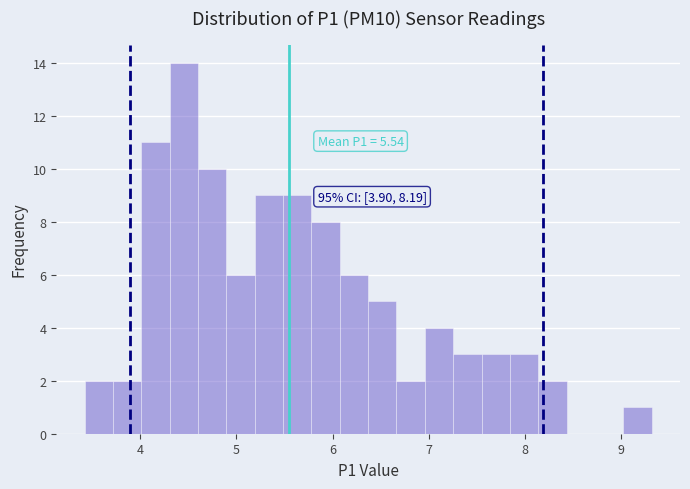

Around what value on the x-axis is the tallest bar? Give the approximate position of its centre, as read against the axis.

4.5